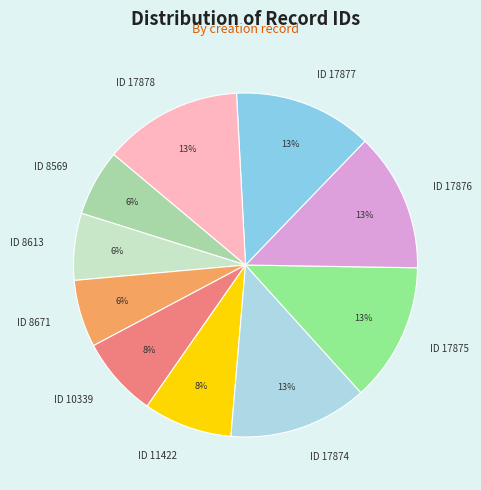

Combined, do ID 8569 and ID 17876 account for over 50%?

No